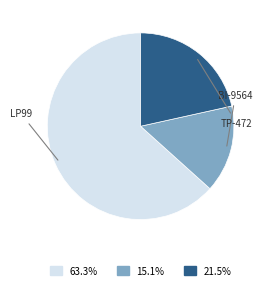

Is there any slice that represents more than half of the pie?

Yes